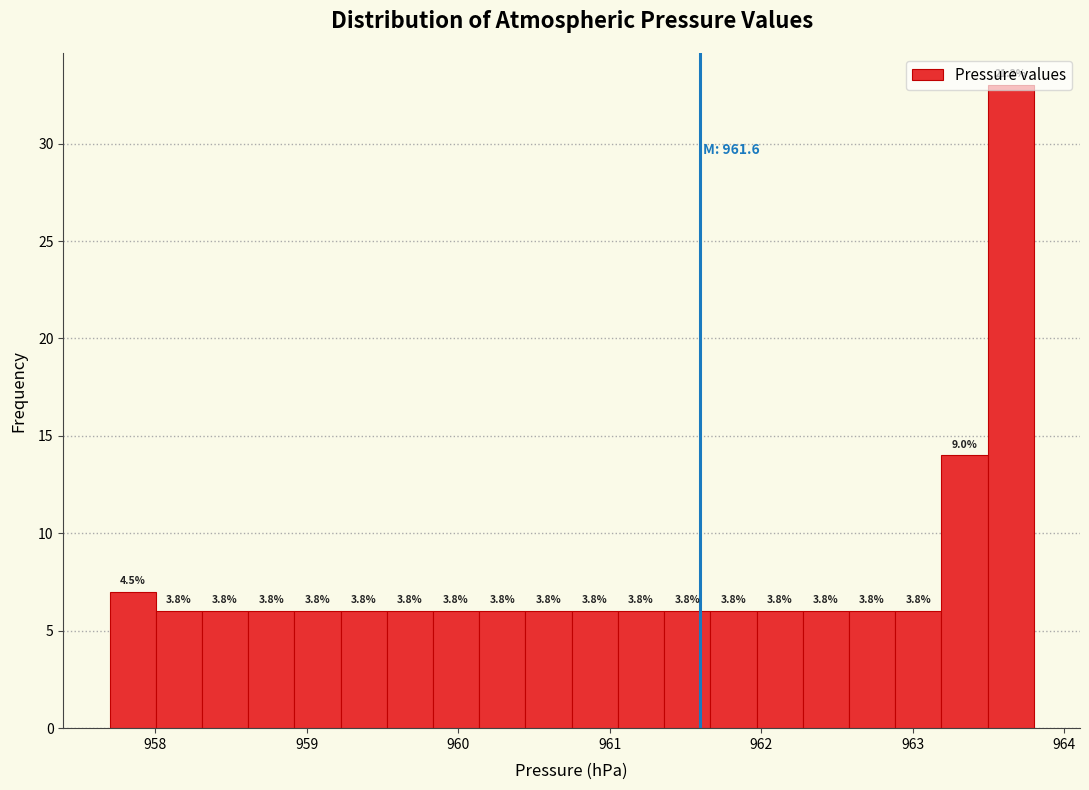

Around what value on the x-axis is the tallest bar? Give the approximate position of its centre, as read against the axis.

963.6